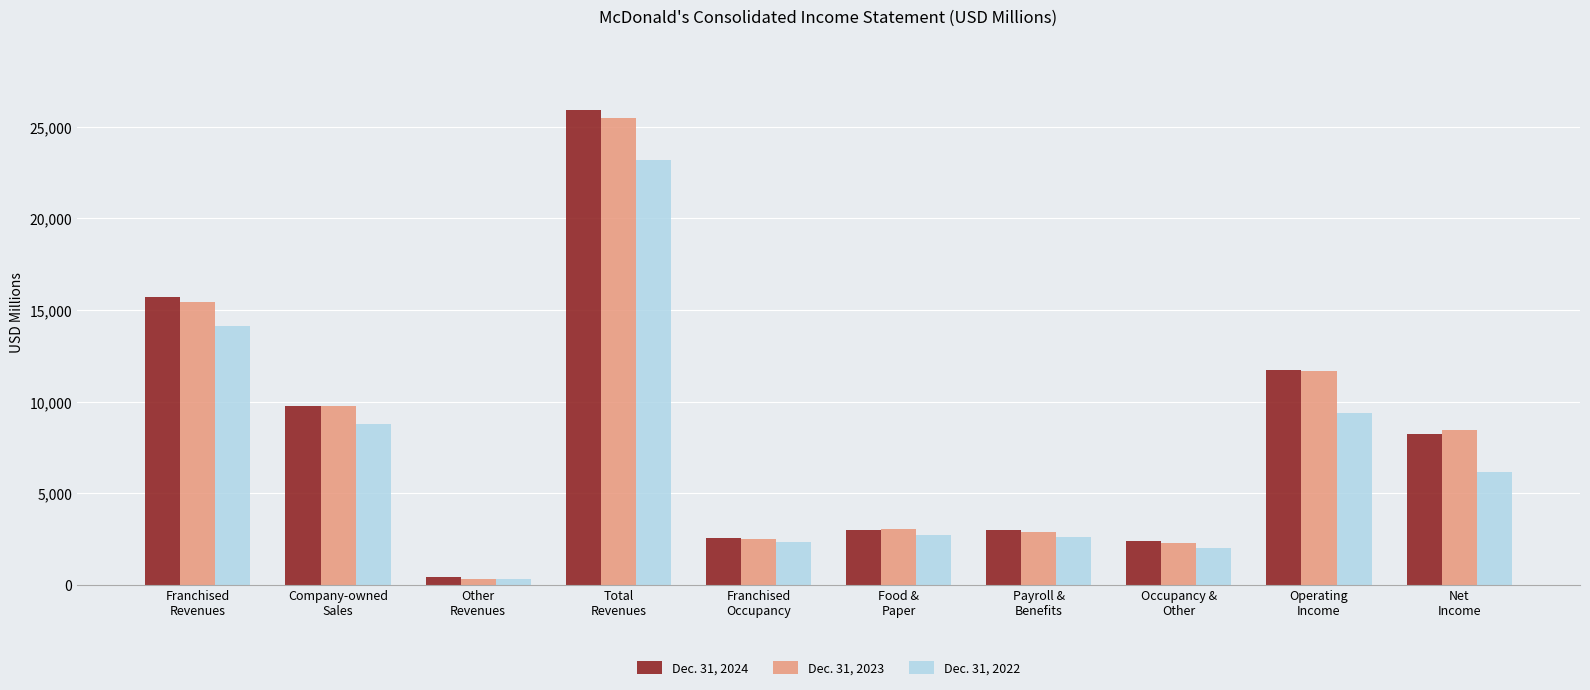

At which category is the sum across all series the highest?

Total
Revenues